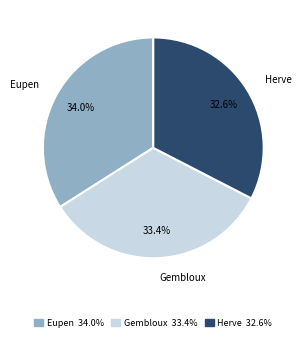

The Eupen slice represents 34% of the pie. True or false?

True